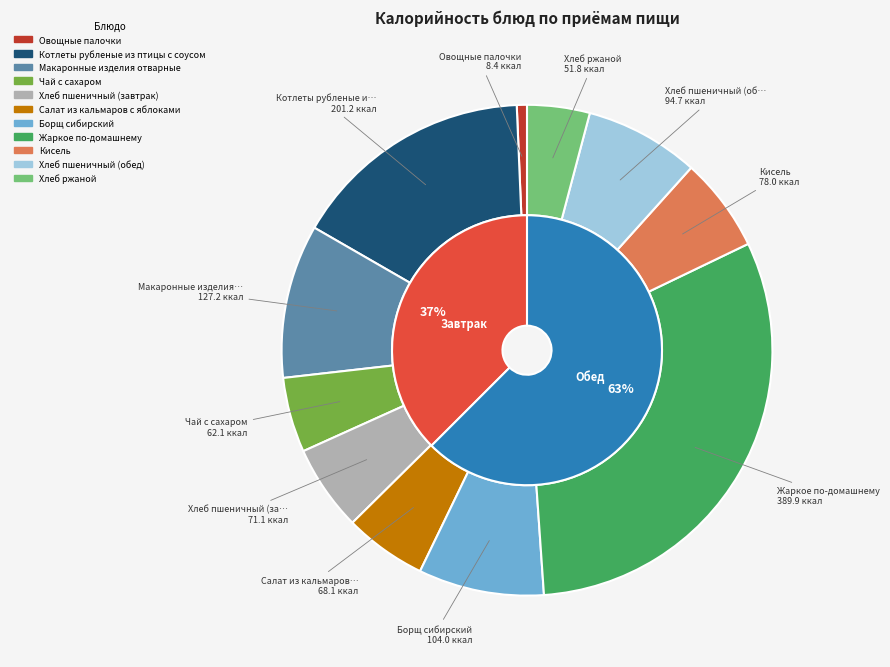

How many slices are in this pie chart?

11